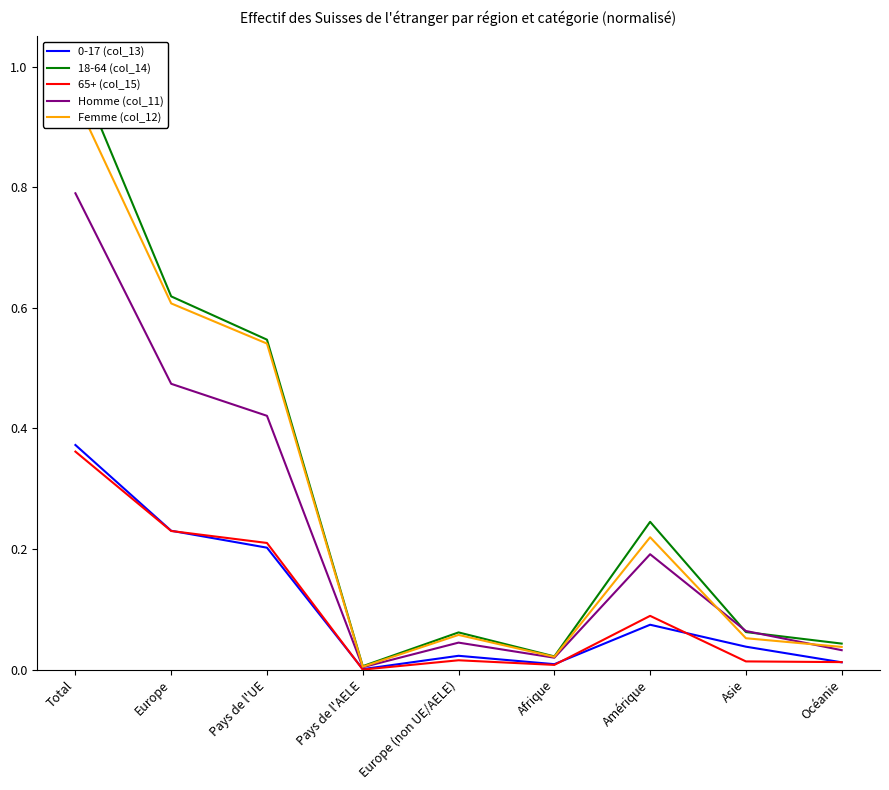

How many lines are shown in the chart?

5